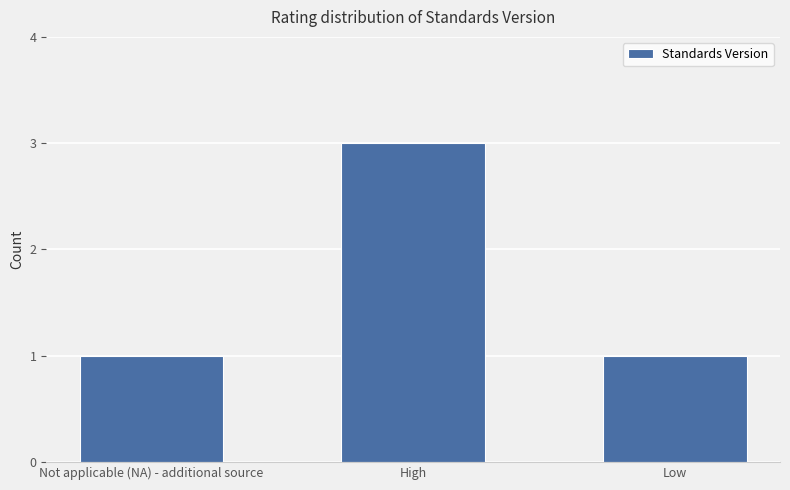

The value at High is 3. True or false?

True